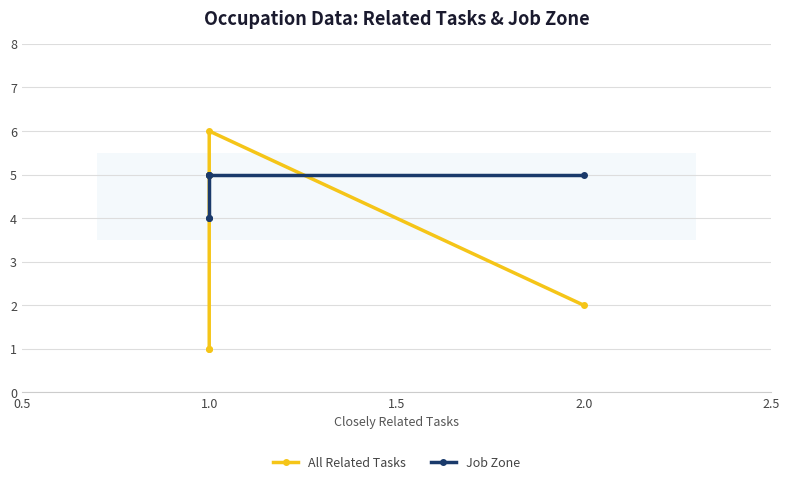

What is the smallest value displayed?

1